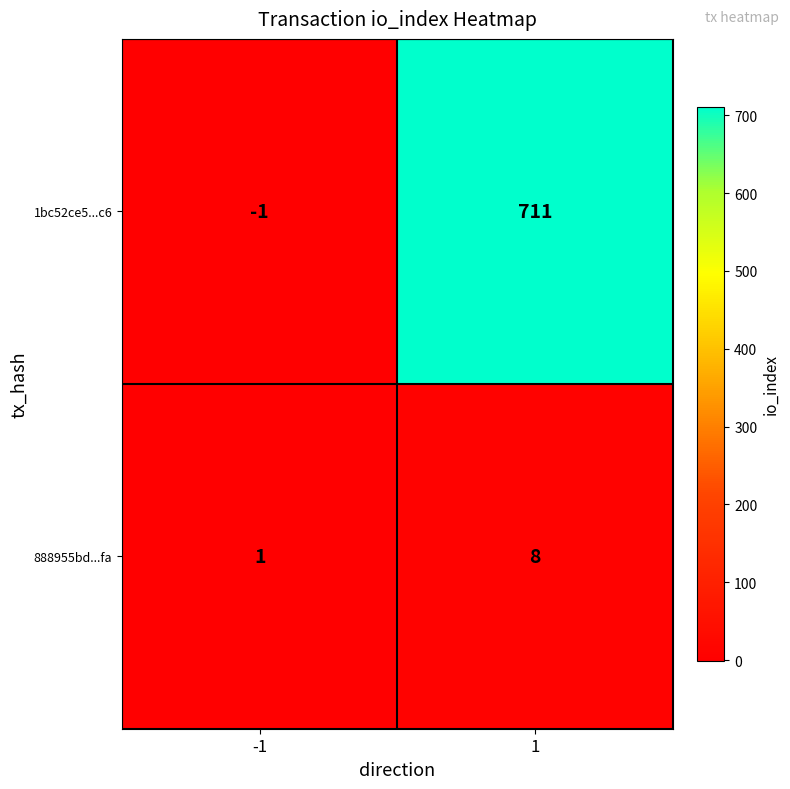

At which category is the sum across all series the highest?

1